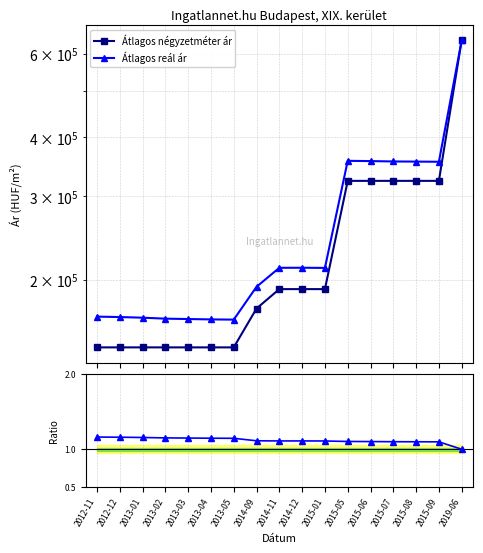

At which label is Ratio closest to 1?

2019-06